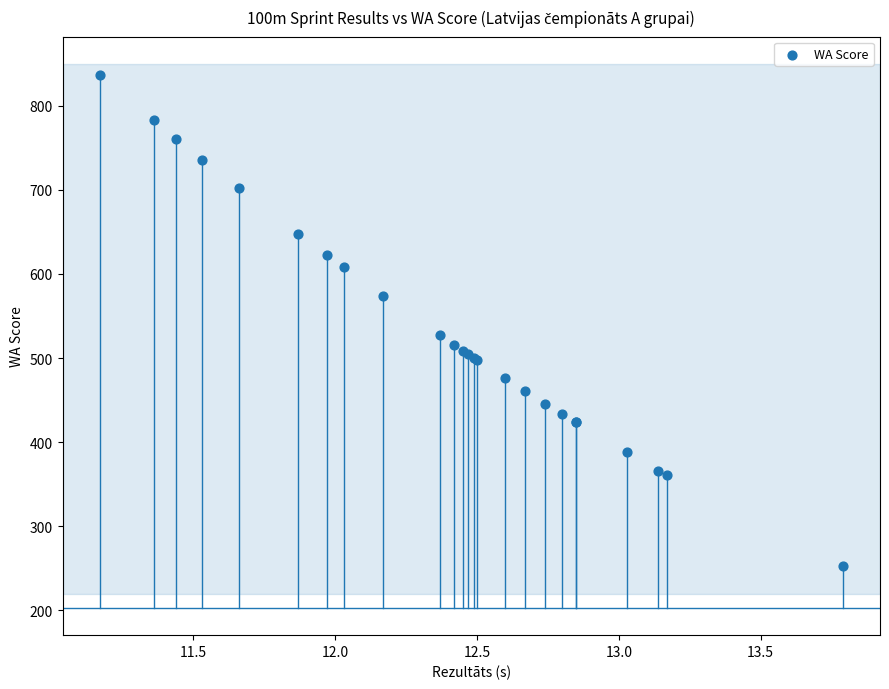

What Y value in the scatter plot is closest to 545?

527